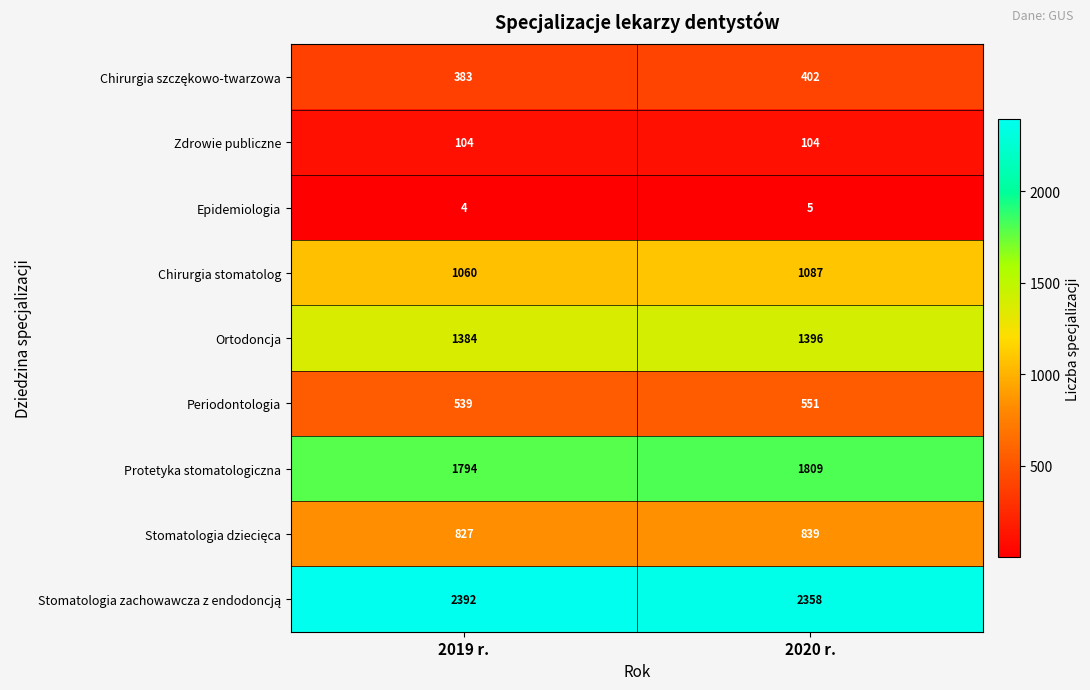

Rank the categories by Chirurgia stomatolog value from lowest to highest.

2019 r., 2020 r.